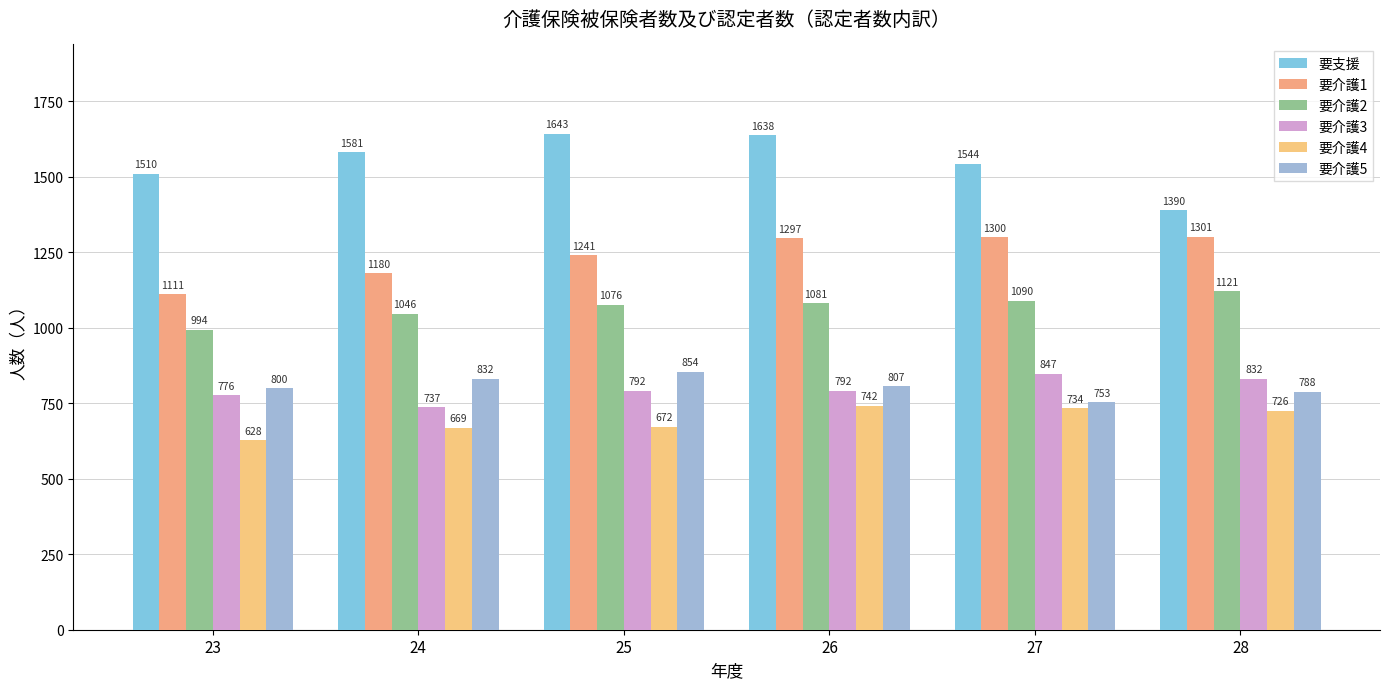

Does the chart contain stacked bars?

No